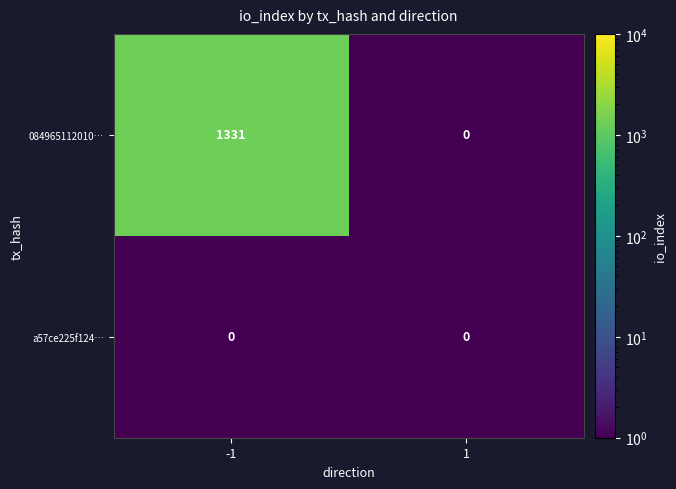

What is the maximum value for 084965112010…?

1331